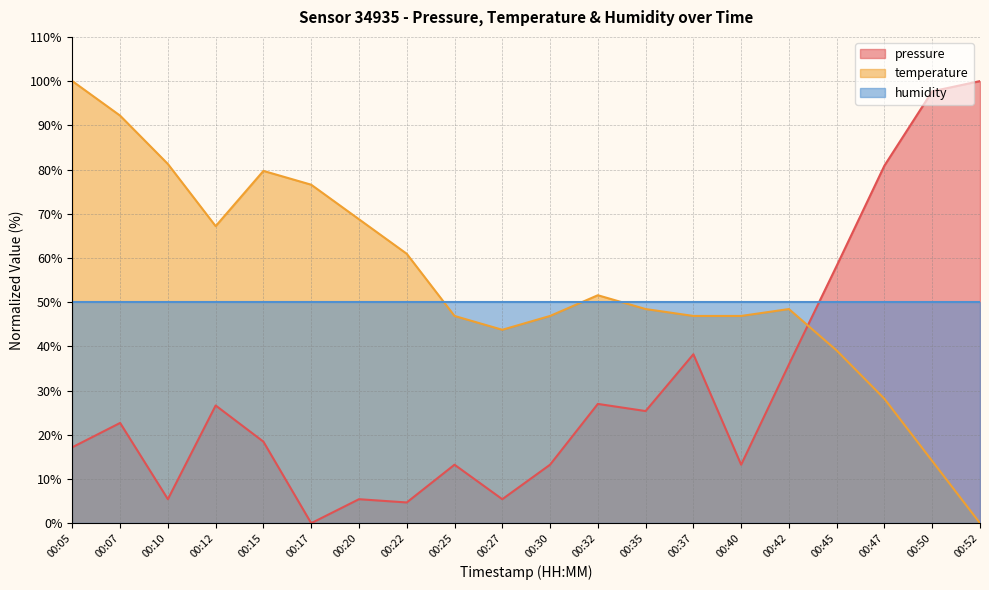

True or false: pressure has a value of 100.0 at 00:52.

True